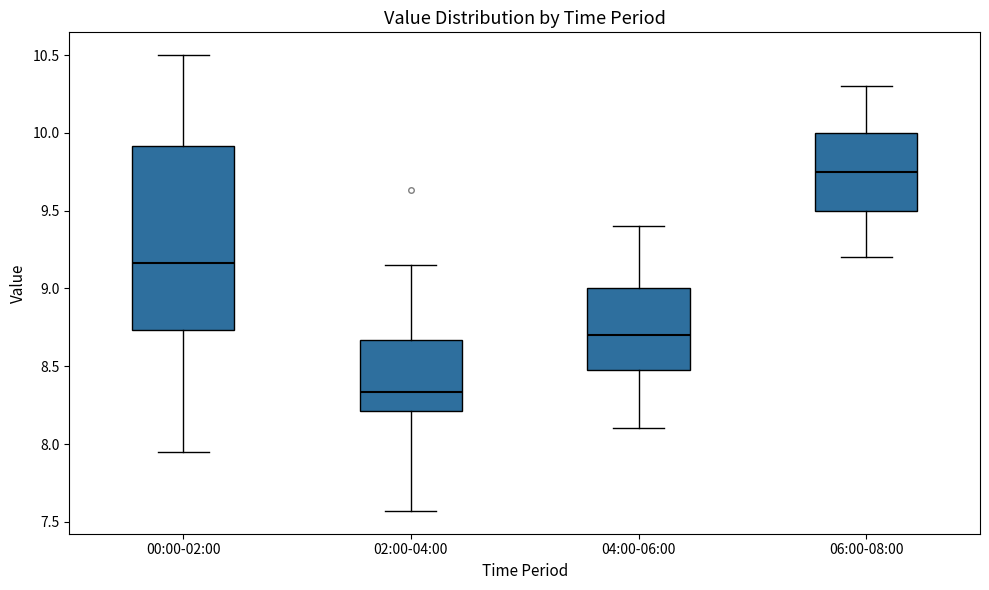

Which box's median line is the highest?

06:00-08:00